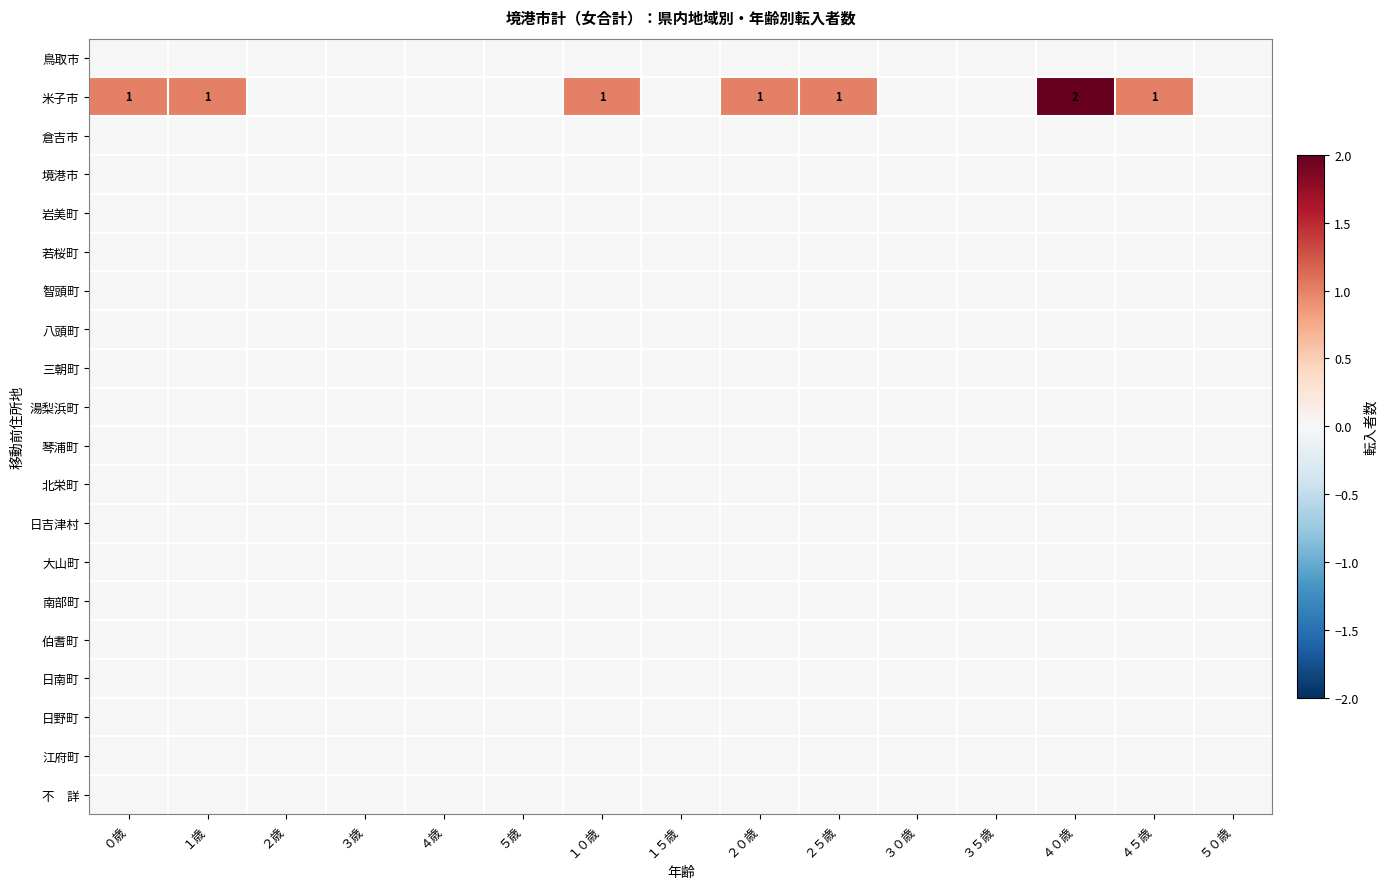

List the labels in order of 倉吉市 value, smallest first.

０歳, １歳, ２歳, ３歳, ４歳, ５歳, １０歳, １５歳, ２０歳, ２５歳, ３０歳, ３５歳, ４０歳, ４５歳, ５０歳